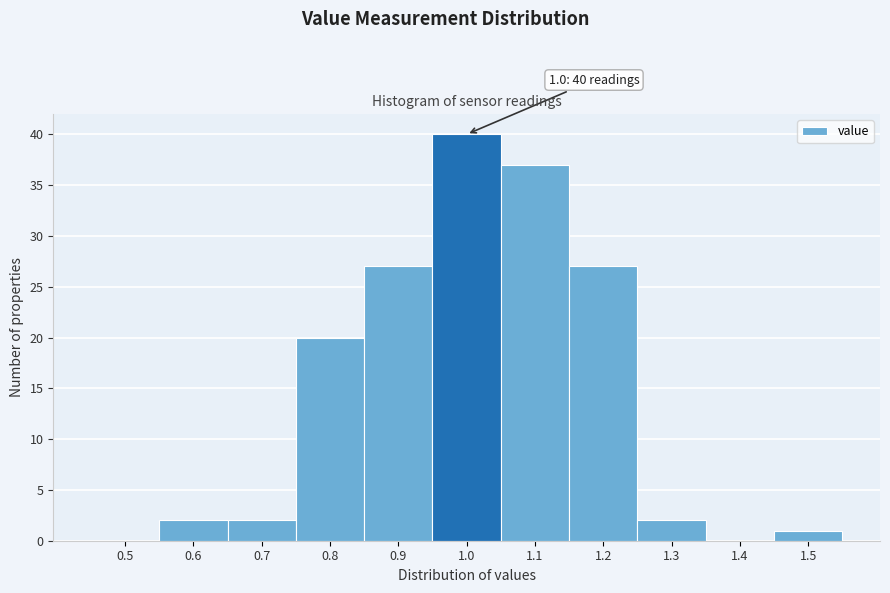

Reading left to right, extract all data points from this chart.

0.5=0	0.6=2	0.7=2	0.8=20	0.9=27	1.0=40	1.1=37	1.2=27	1.3=2	1.4=0	1.5=1